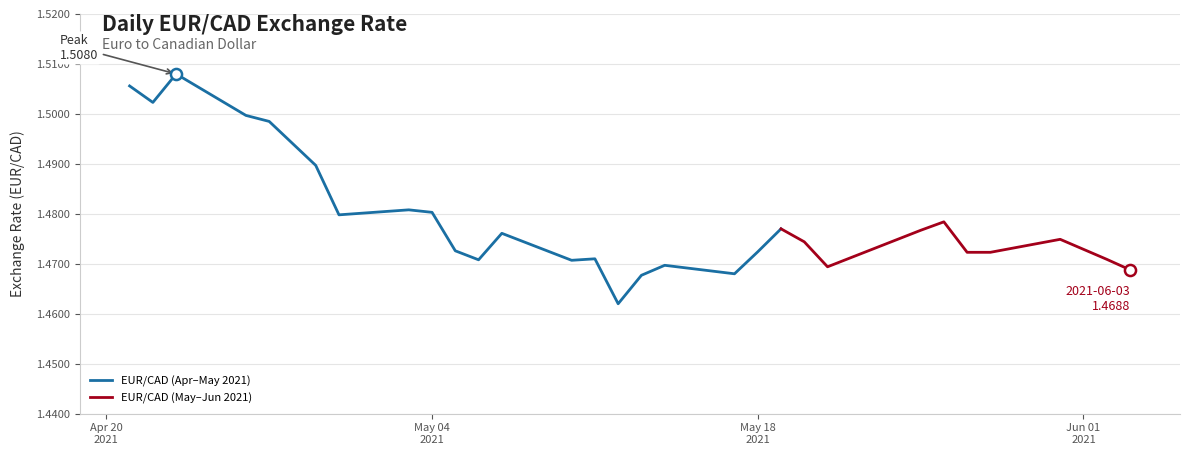

Rank the categories by value from highest to lowest.

2021-04-23, 2021-04-21, 2021-04-22, 2021-04-26, 2021-04-27, 2021-04-28, 2021-04-29, 2021-05-03, 2021-05-04, 2021-04-30, 2021-05-26, 2021-05-19, 2021-05-25, 2021-05-07, 2021-05-31, 2021-05-20, 2021-06-01, 2021-05-05, 2021-05-18, 2021-05-27, 2021-05-28, 2021-05-11, 2021-06-02, 2021-05-06, 2021-05-10, 2021-05-14, 2021-05-21, 2021-06-03, 2021-05-17, 2021-05-13, 2021-05-12